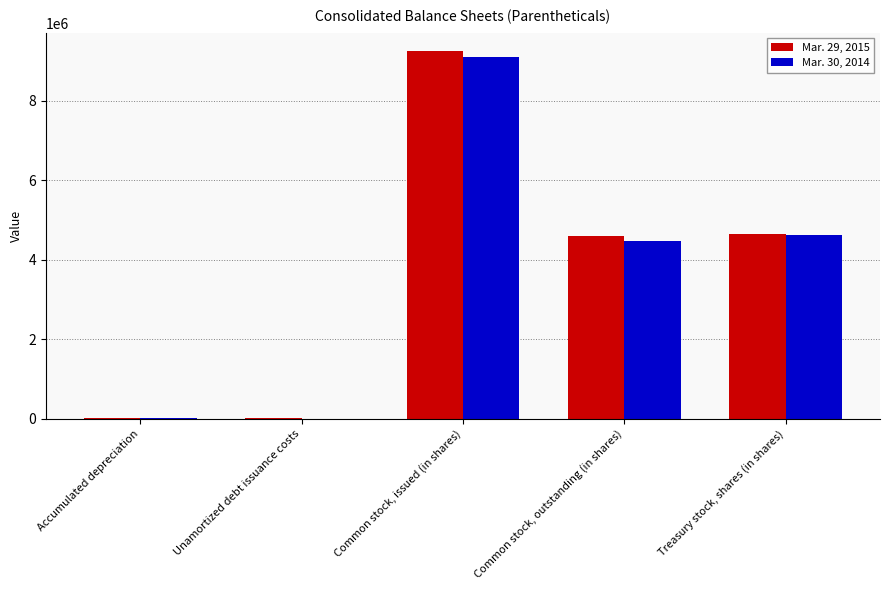

How many groups of bars are there?

5